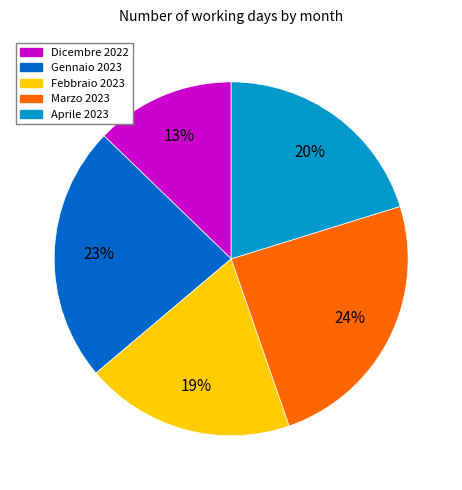

Approximately how many times larger is the value at Gennaio 2023 compared to Febbraio 2023?

1.2